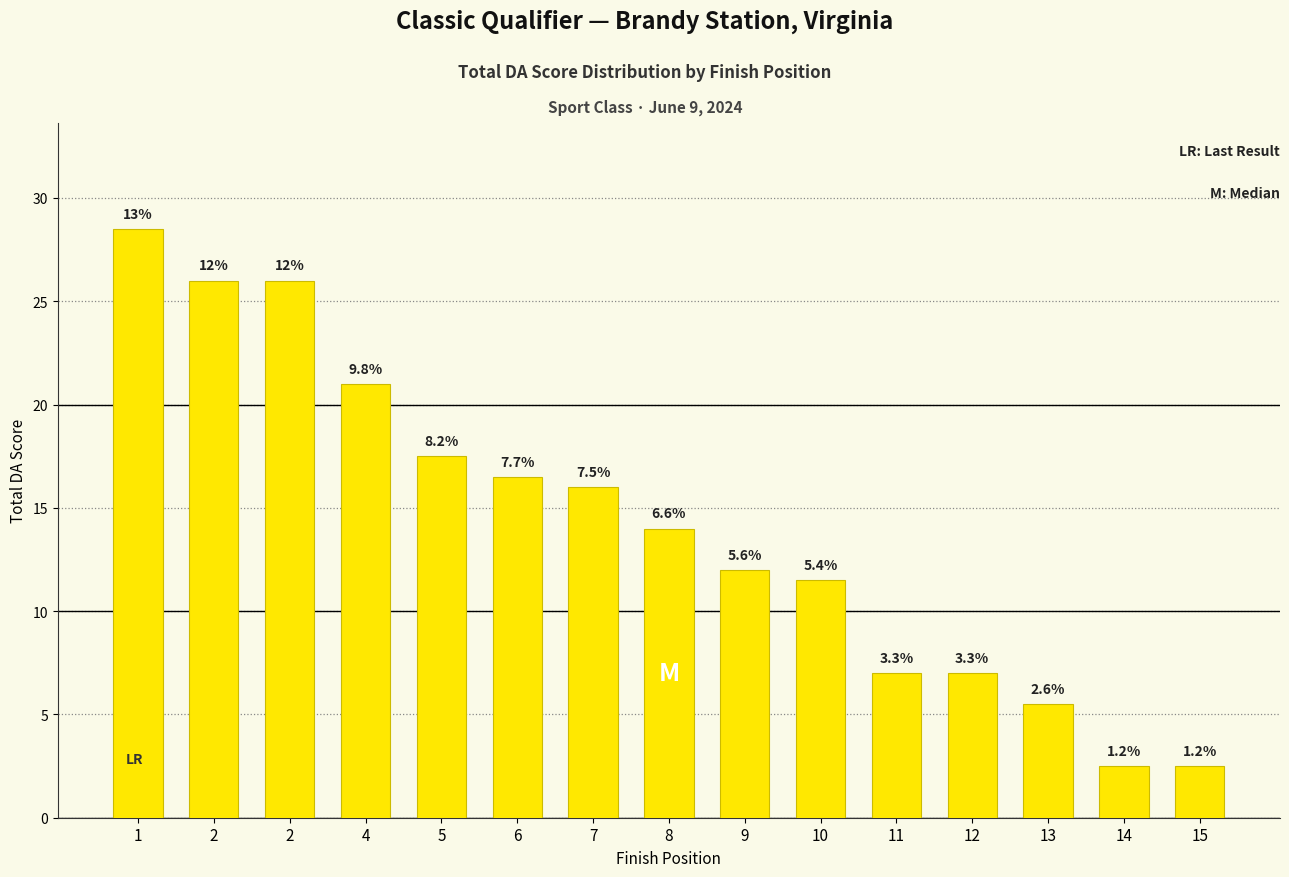

What is the value of the 5th bar from the left?

17.5